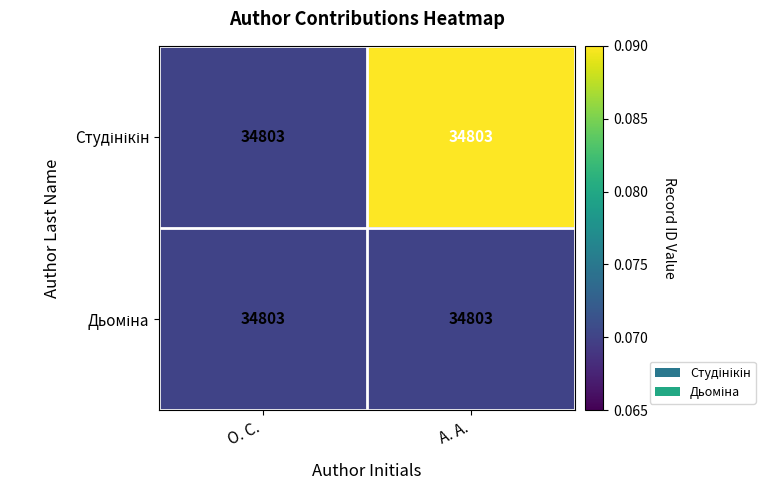

Which label corresponds to the smallest value in the chart?

О. С.